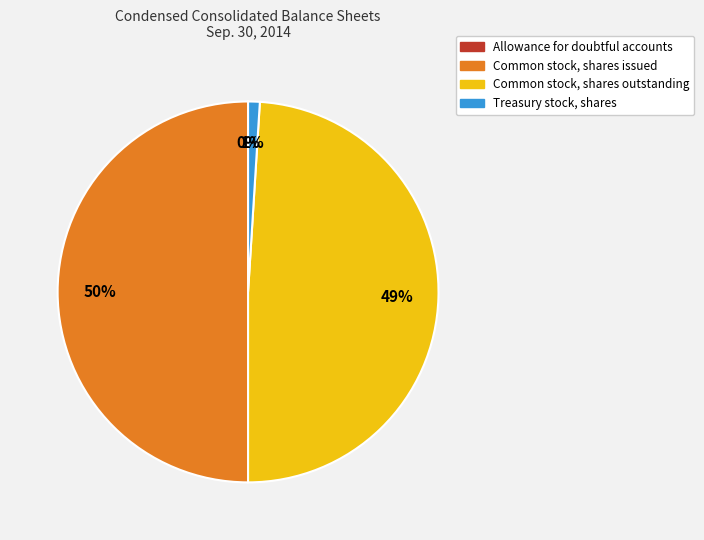

The Common stock, shares issued slice represents 50% of the pie. True or false?

True